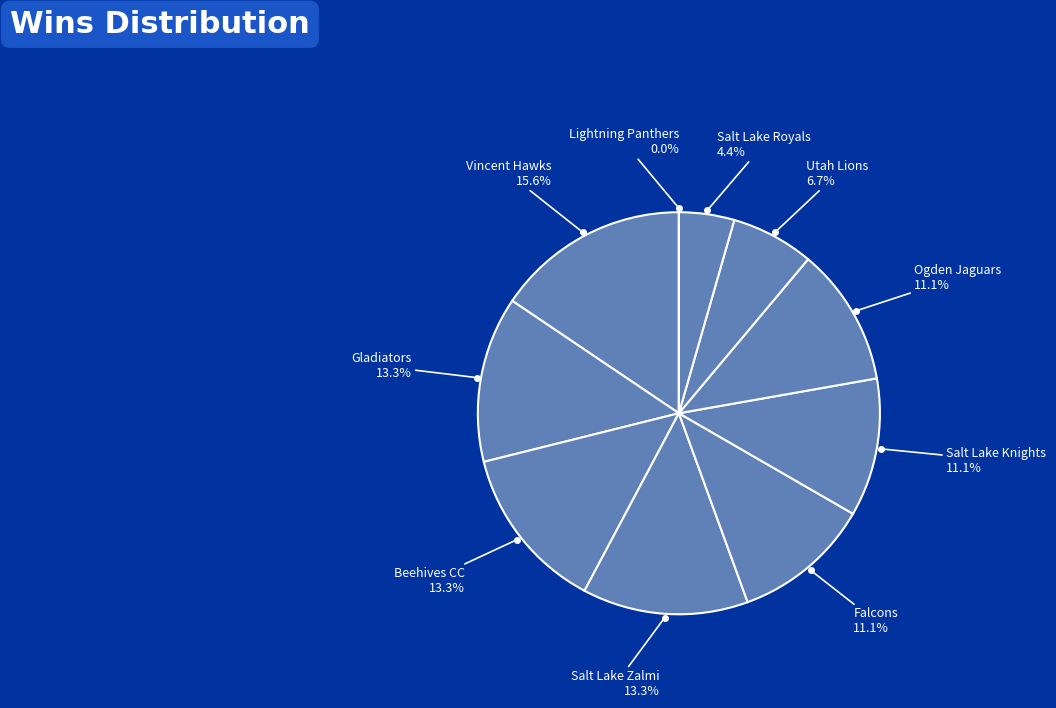

Between Utah Lions and Ogden Jaguars, which is larger?

Ogden Jaguars